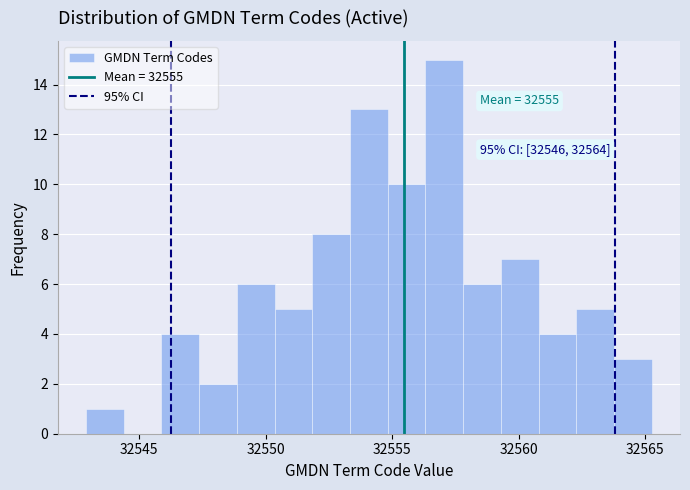

Around what value on the x-axis is the tallest bar? Give the approximate position of its centre, as read against the axis.

32557.0